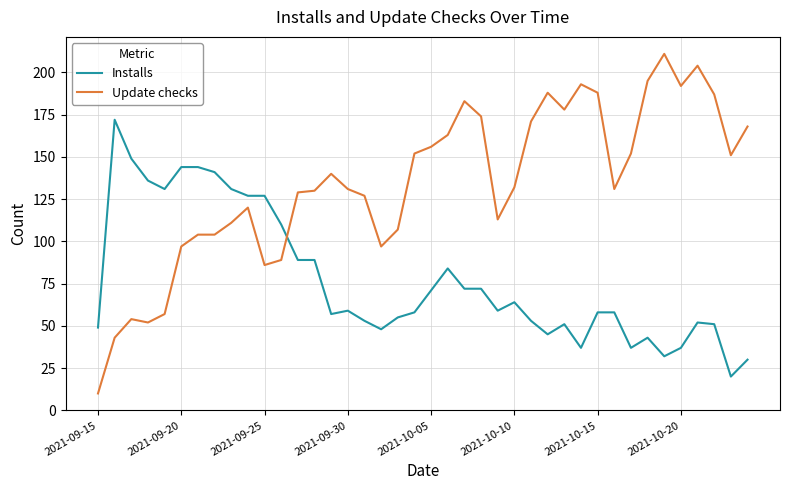

What is the minimum value shown in the chart?

10